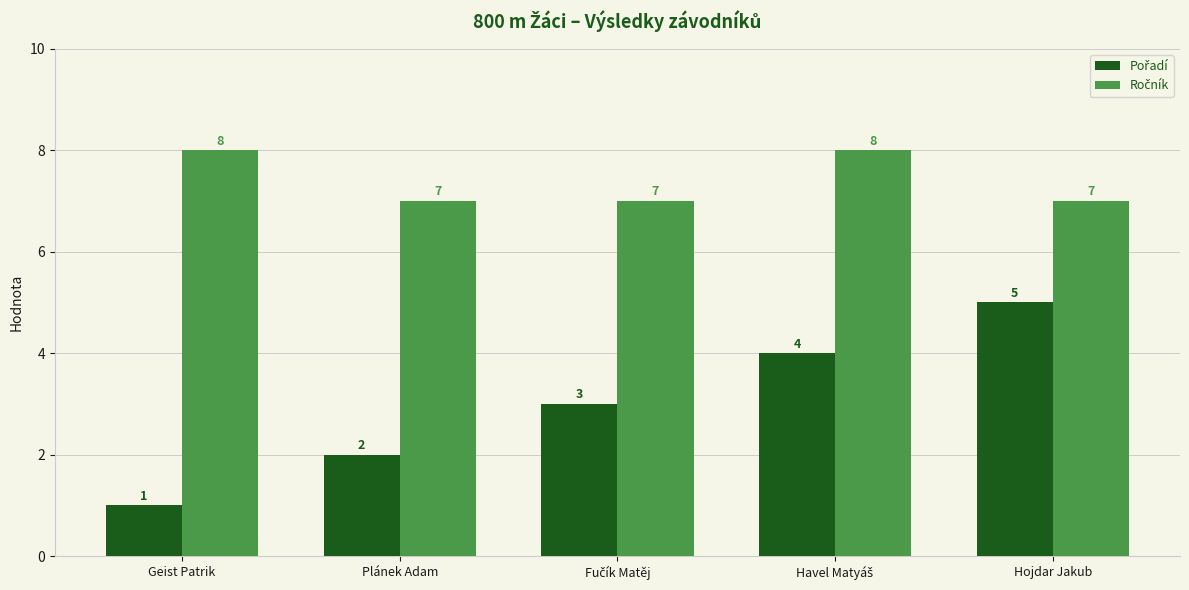

What is the spread (max minus min) of values at Plánek Adam?

5